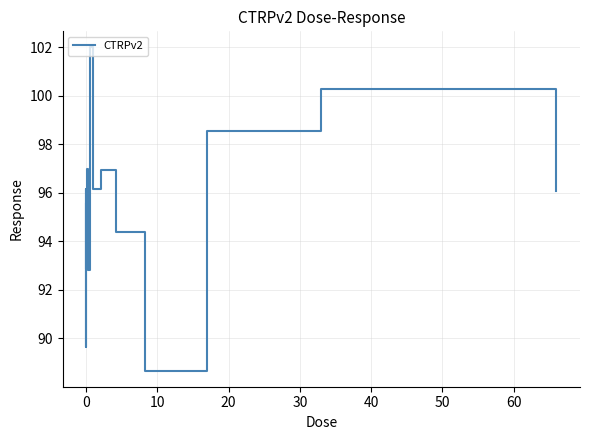

What is the minimum value shown in the chart?

88.7